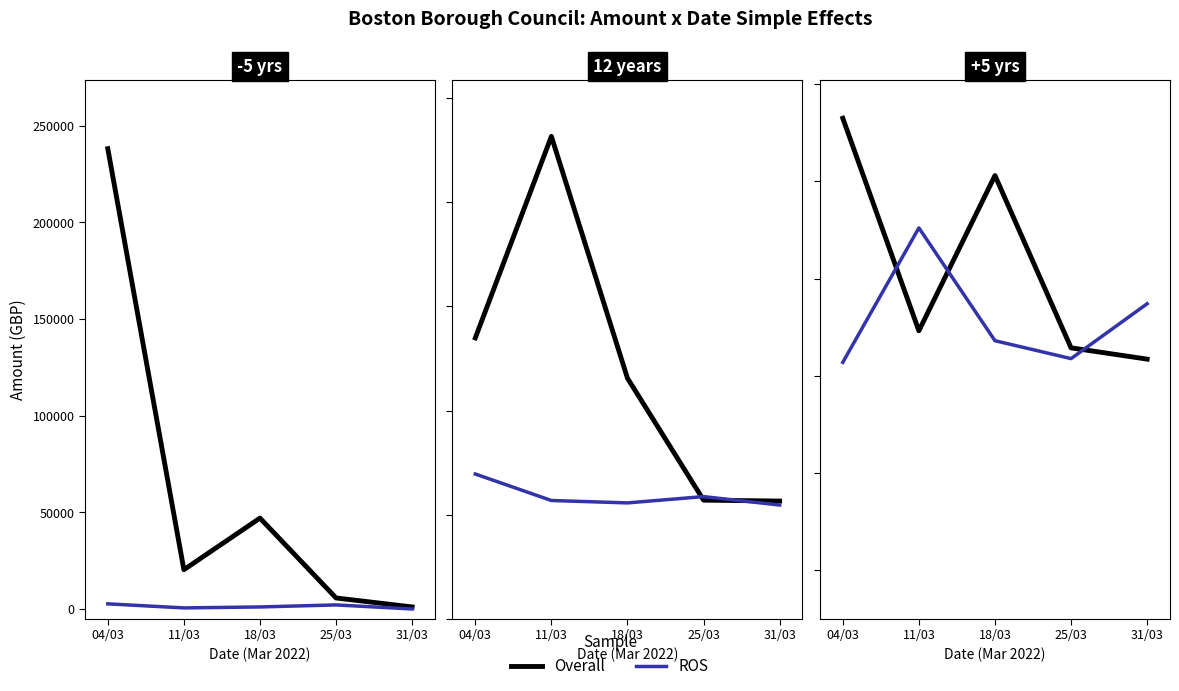

What position from the left is 11/03?

2